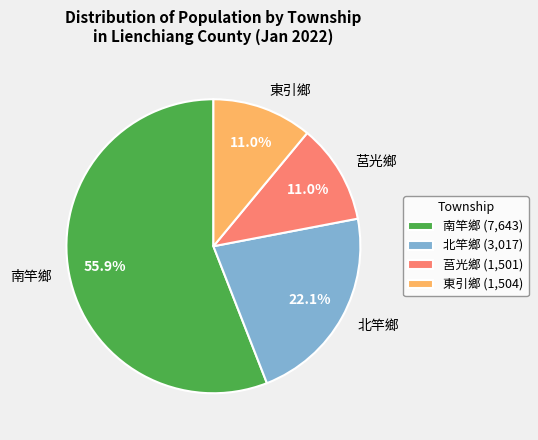

Does 南竿鄉 represent more than half of the total?

Yes